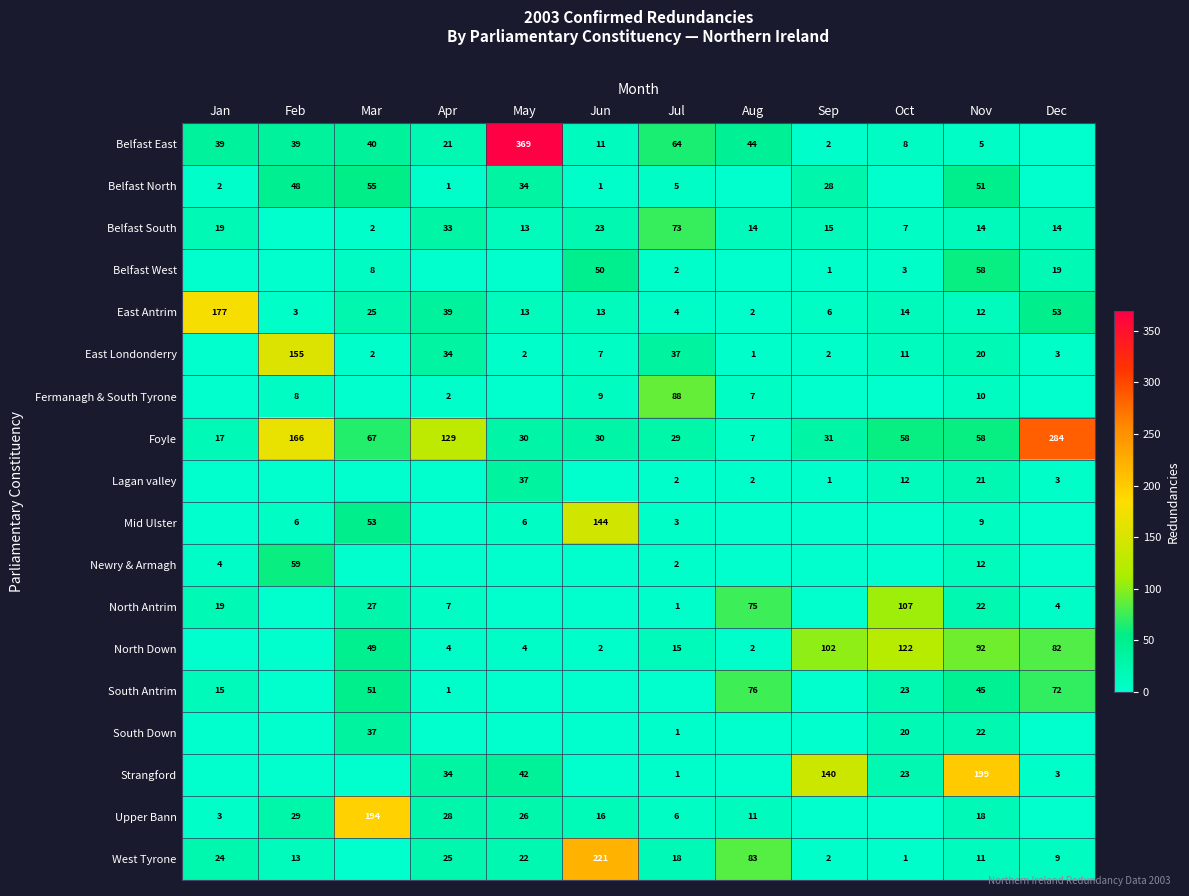

What is the difference between the West Tyrone values at Jun and Apr?

196